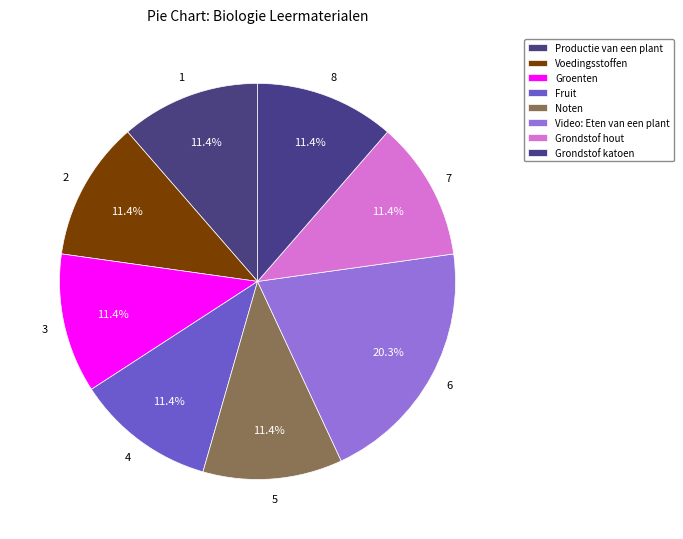

How many segments does this pie chart have?

8